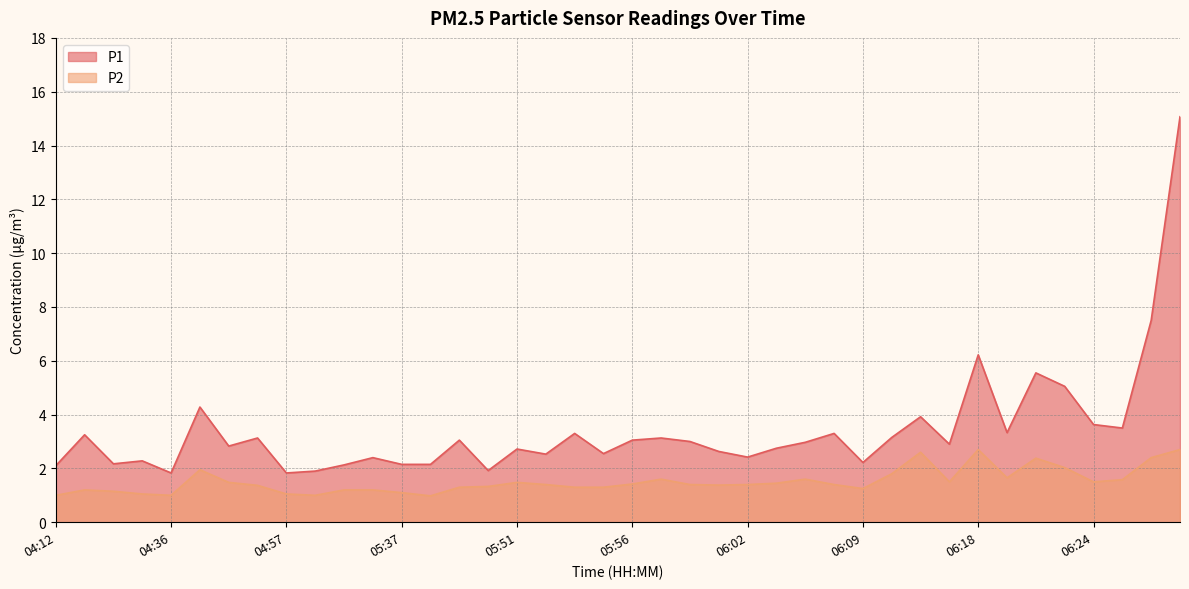

True or false: P1 has a value of 15.1 at 06:34.

True